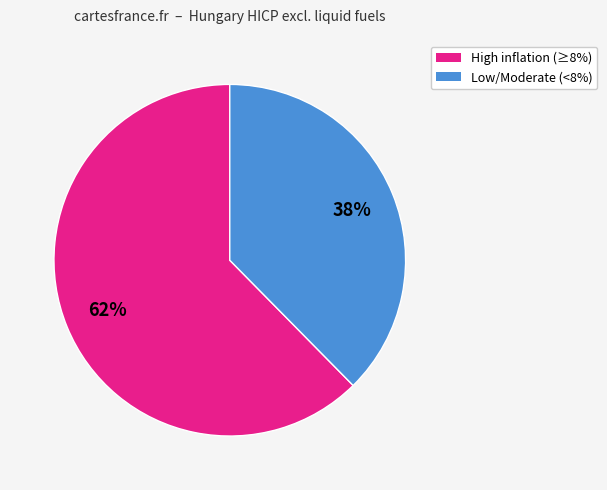

To the nearest percent, what is the combined percentage of Low/Moderate (<8%) and High inflation (≥8%)?

100%